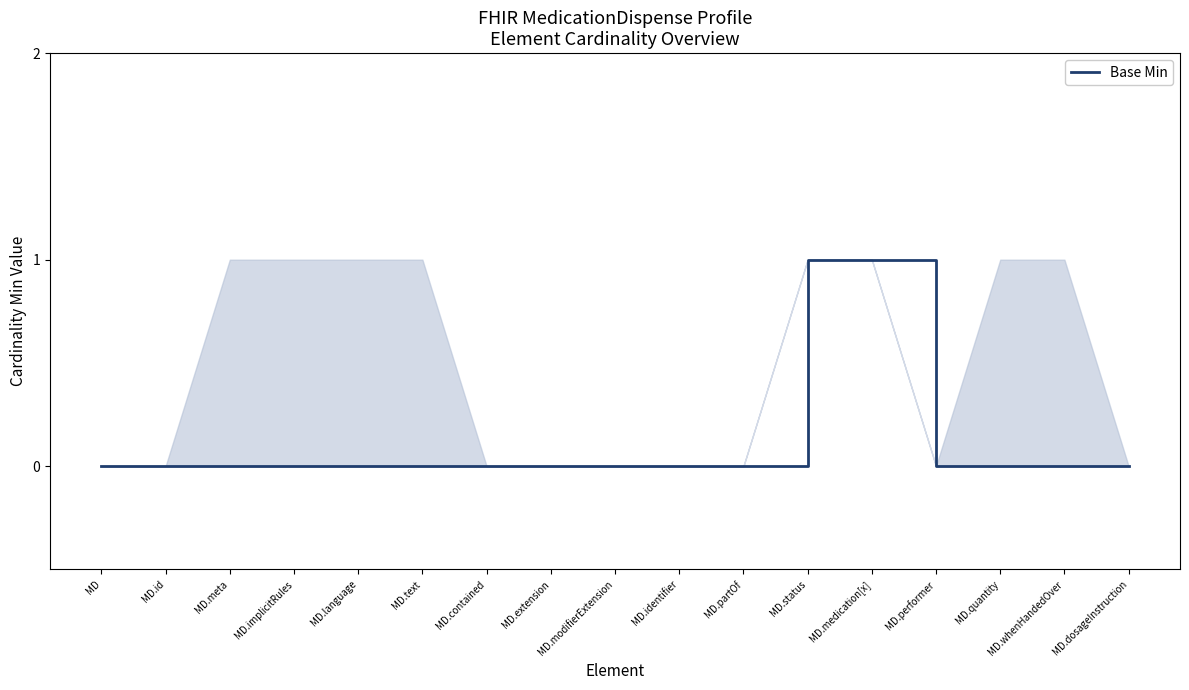

Reading left to right, list all the values displayed in this chart.

0	0	0	0	0	0	0	0	0	0	0	1	1	0	0	0	0